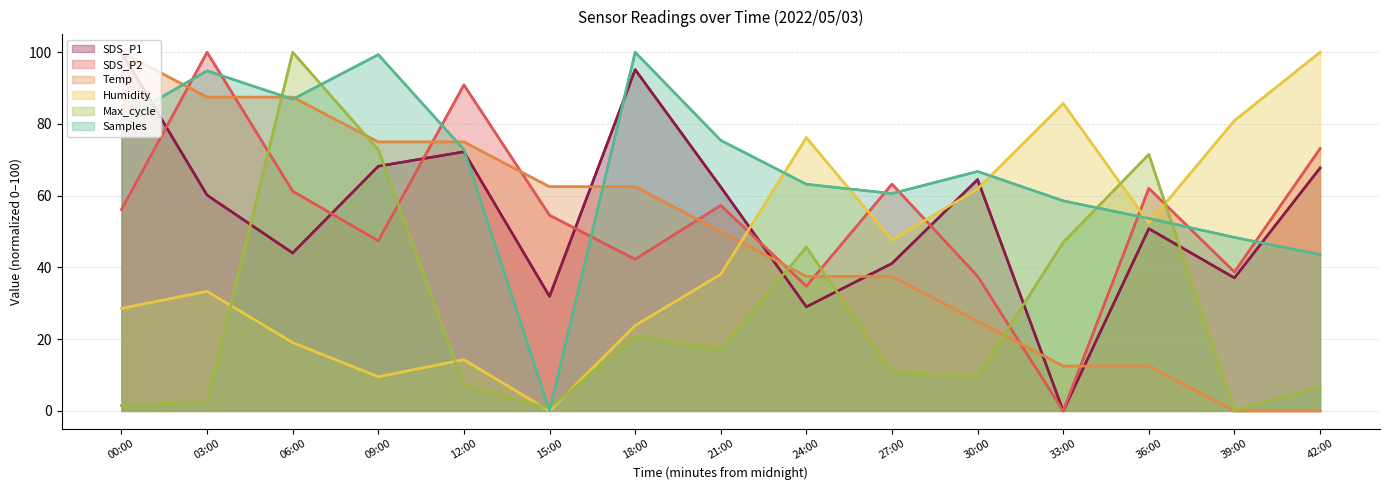

Between which two adjacent categories do Samples and Temp first intersect?

00:00 and 03:00